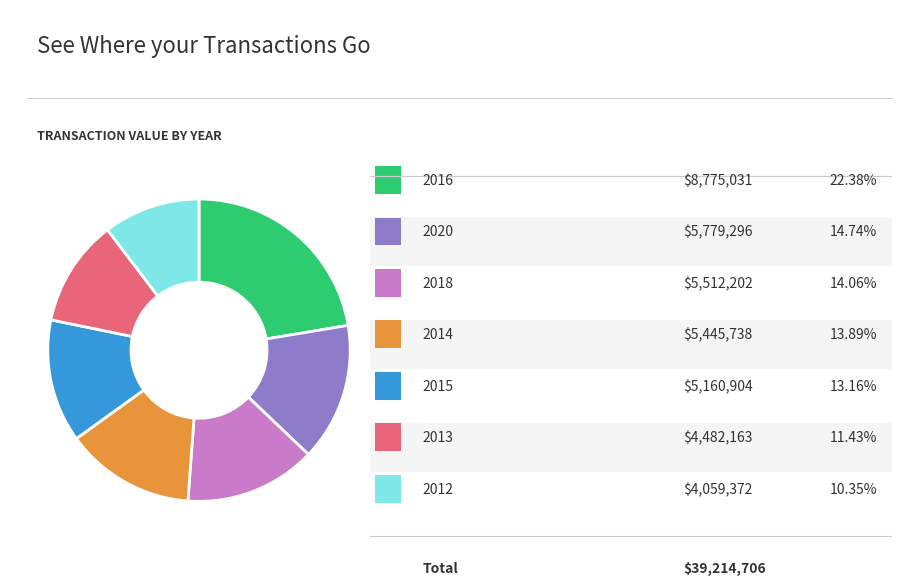

Is there any slice that represents more than half of the pie?

No